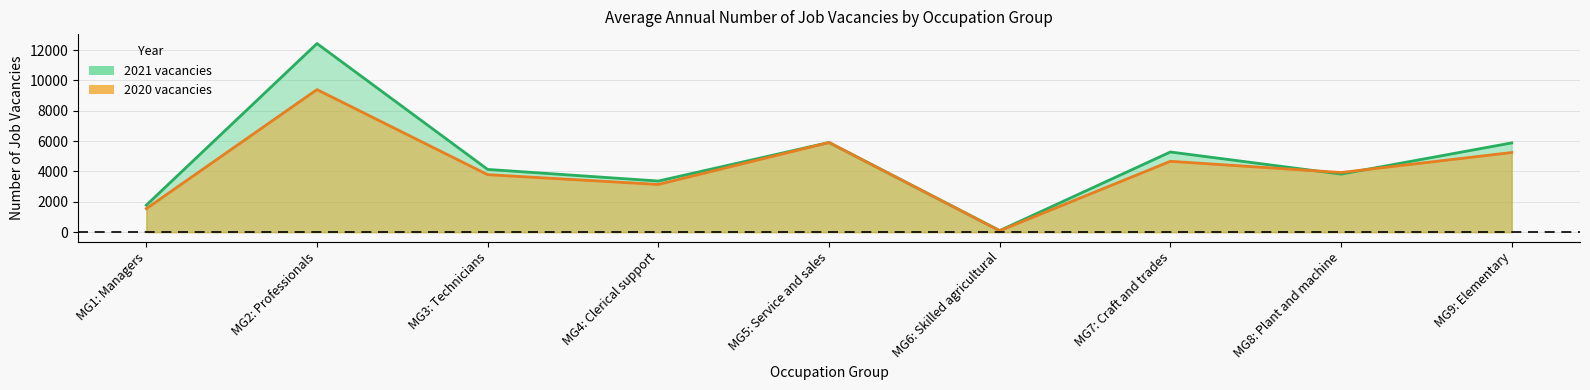

Reading left to right, list all the values displayed in this chart.

2021 vacancies: MG1: Managers=1774	MG2: Professionals=12429	MG3: Technicians=4134	MG4: Clerical support=3368	MG5: Service and sales=5908	MG6: Skilled agricultural=103	MG7: Craft and trades=5282	MG8: Plant and machine=3825	MG9: Elementary=5881
2020 vacancies: MG1: Managers=1546	MG2: Professionals=9394	MG3: Technicians=3787	MG4: Clerical support=3143	MG5: Service and sales=5909	MG6: Skilled agricultural=89	MG7: Craft and trades=4669	MG8: Plant and machine=3929	MG9: Elementary=5248